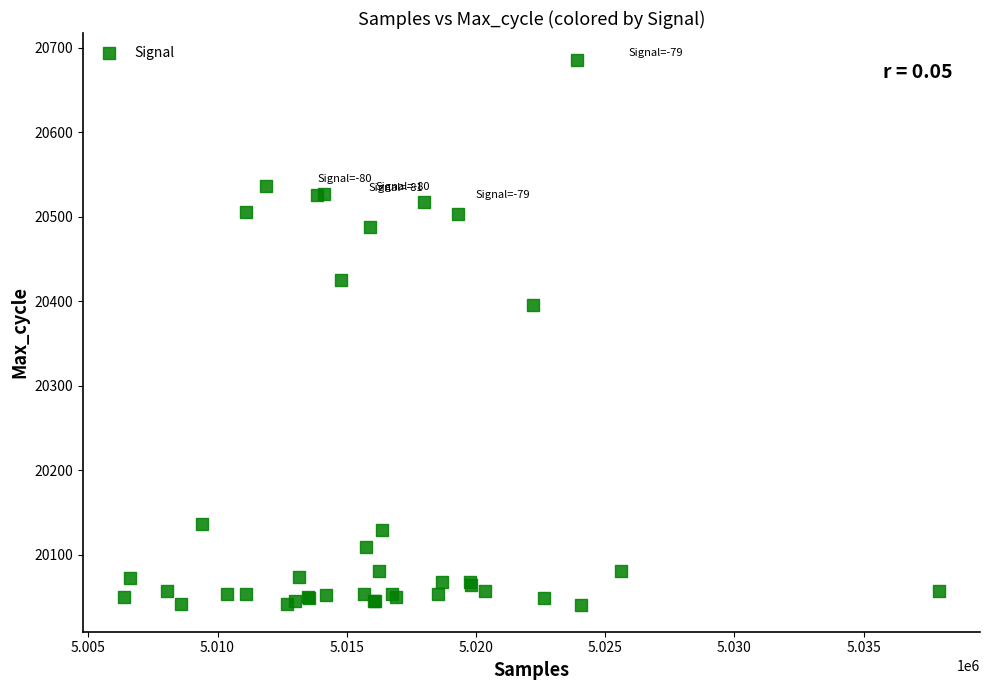

What Y value in the scatter plot is closest to 20363?

20395